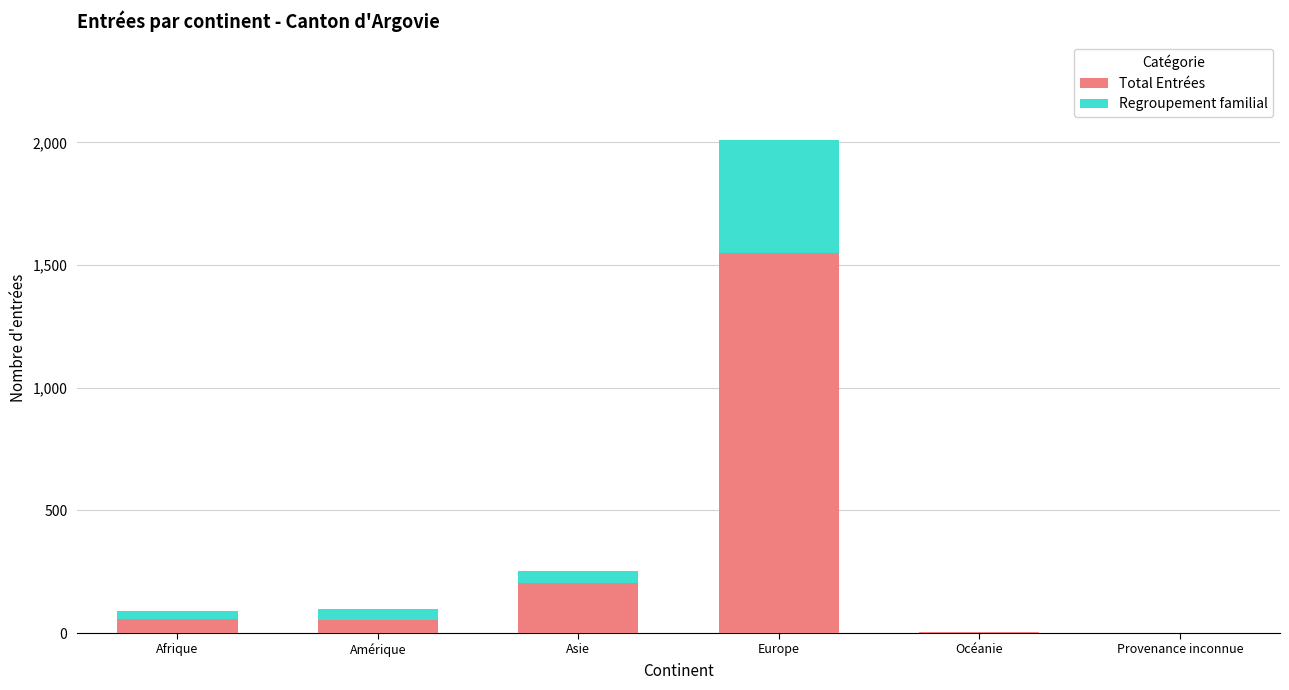

Which category has the highest value in the Total Entrées series?

Europe